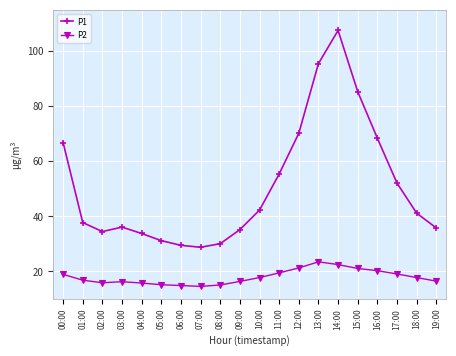

What is the difference between the maximum and minimum values in the P2 series?

8.9